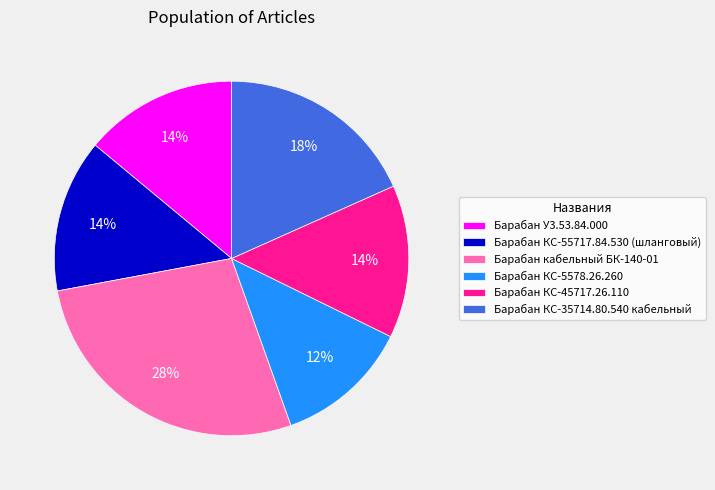

Count the number of slices in the pie.

6